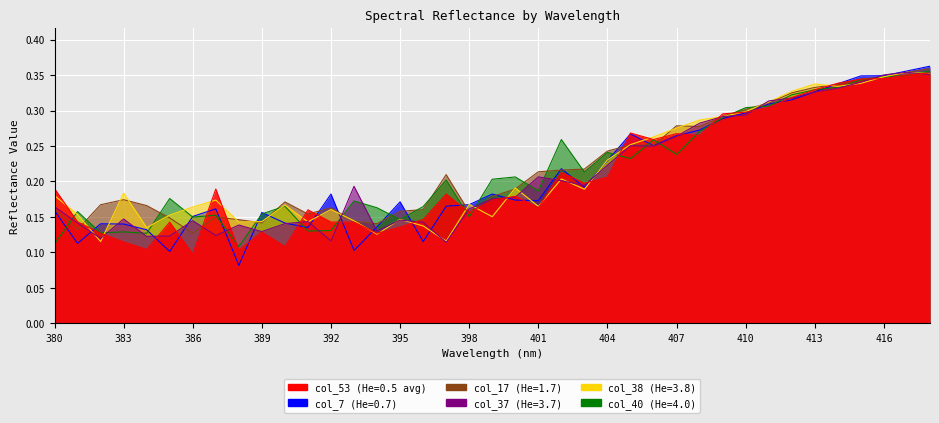

What is the approximate value of col_40 at 411?

0.3